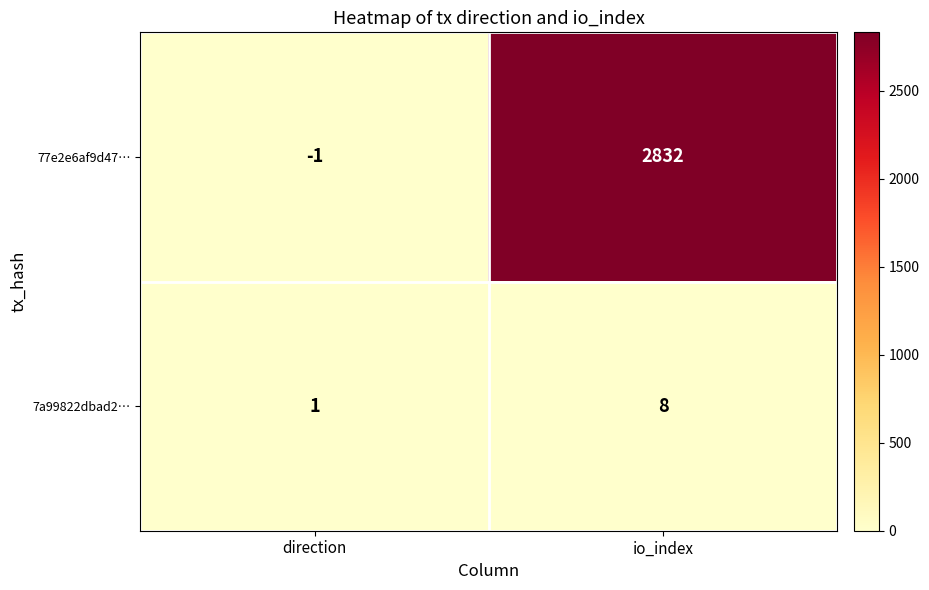

Is it true that 7a99822dbad2… equals 14 at io_index?

False